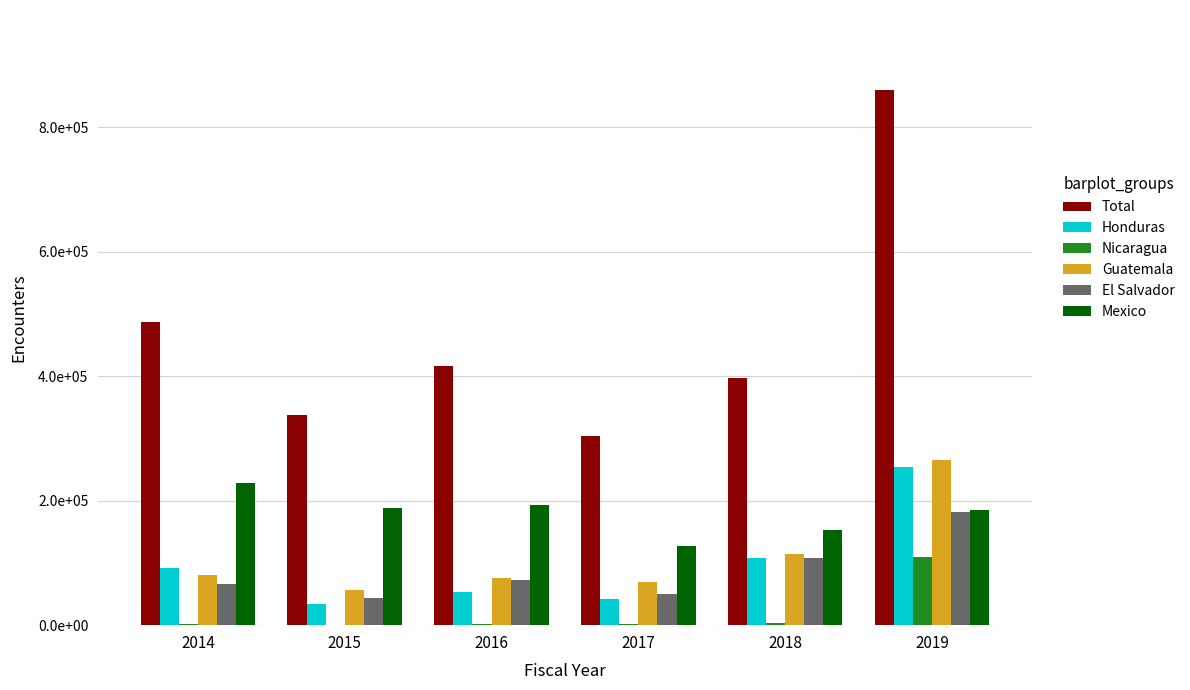

What are all the series names shown in the legend?

Total, Honduras, Nicaragua, Guatemala, El Salvador, Mexico